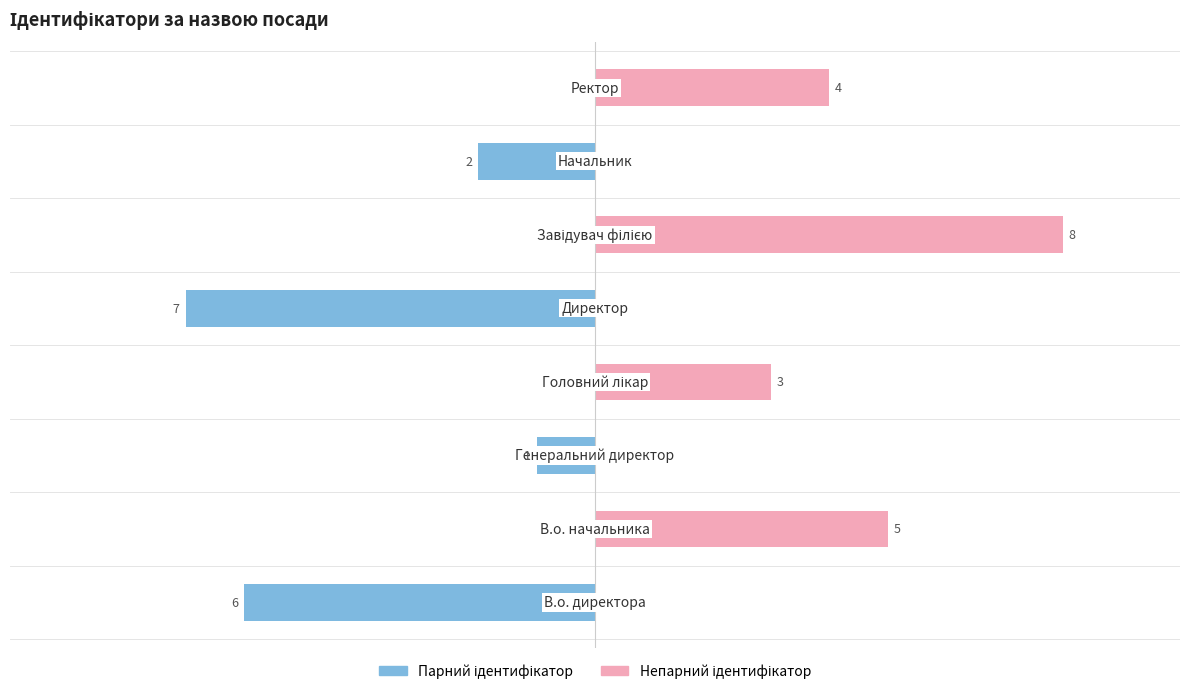

What are all the series names shown in the legend?

Парний ідентифікатор, Непарний ідентифікатор